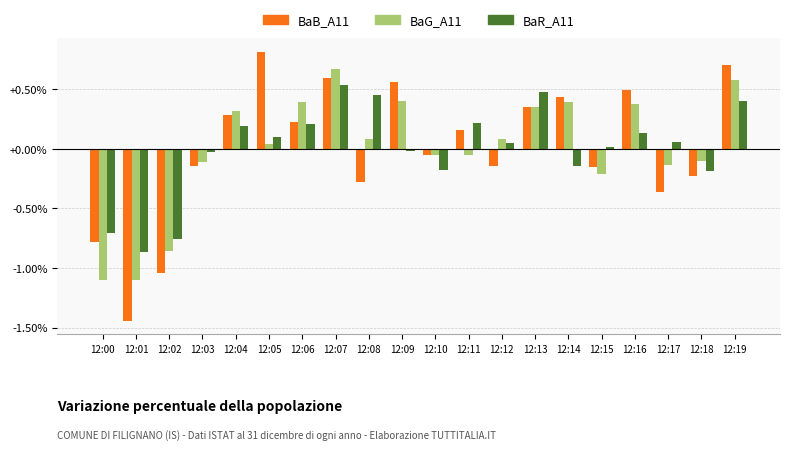

Is the value of BaB_A11 at 12:00 greater than the value of BaG_A11 at 12:04?

No